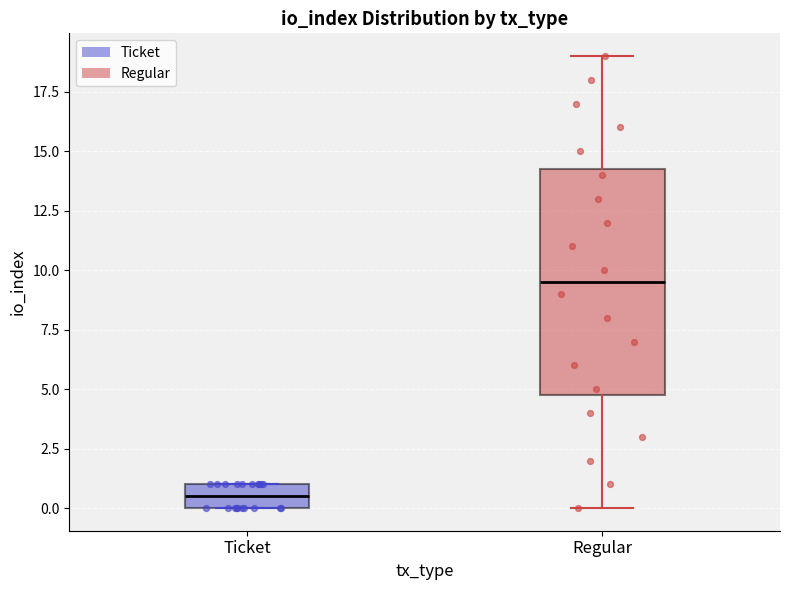

Where is the upper edge of the box for Regular on the y-axis? The values are not printed on the chart, so give them approximately, as read against the axis.

14.5